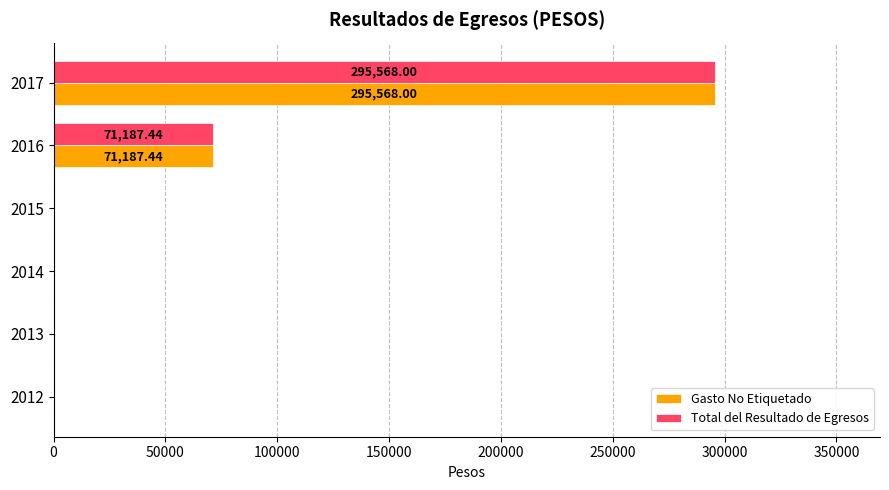

What is the sum of the Gasto No Etiquetado values at 2014 and 2016?

71187.4